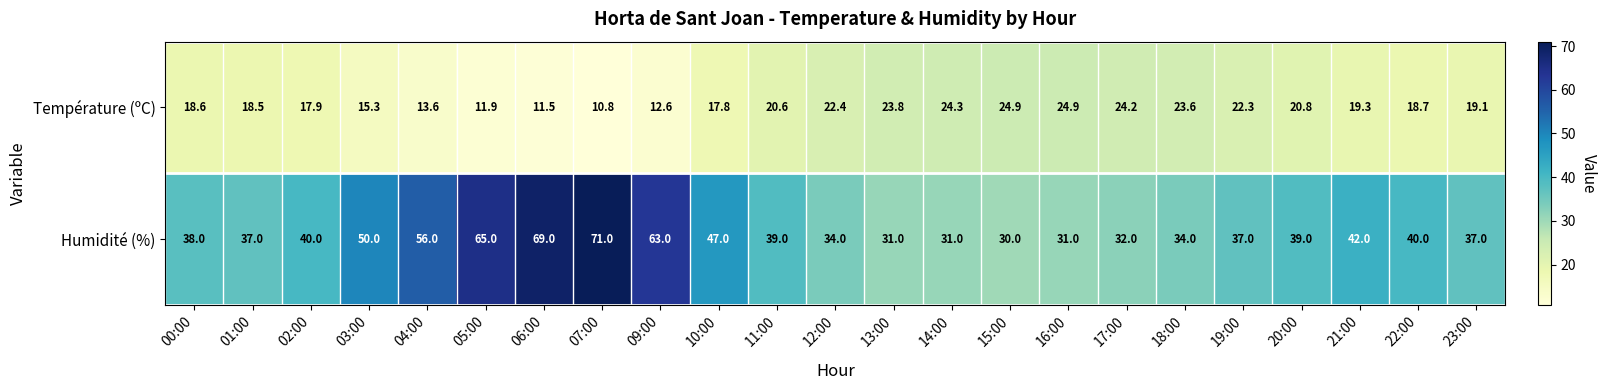

Where is Température (ºC) nearest to the value 17?

10:00